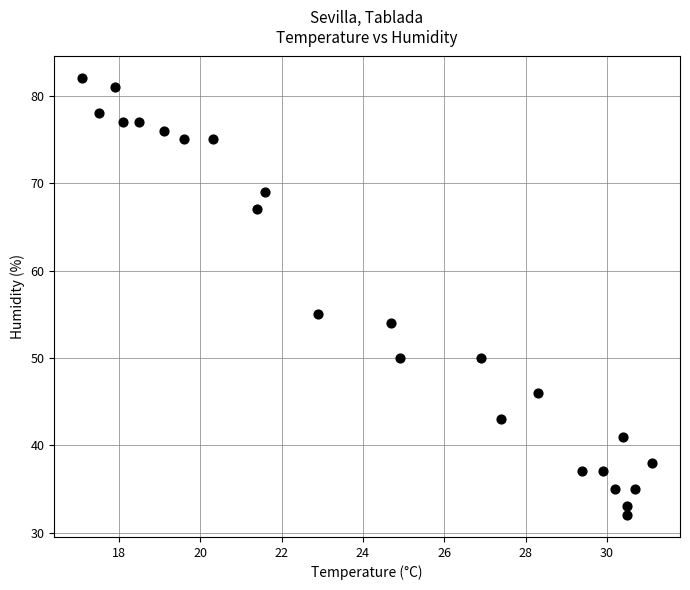

What is the range of Y values (max minus min)?

50